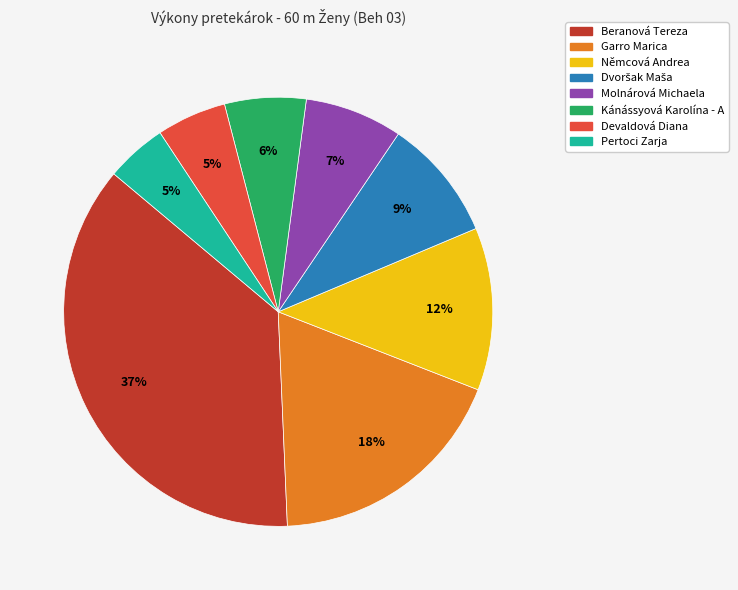

What is the largest slice in the pie chart?

Beranová Tereza